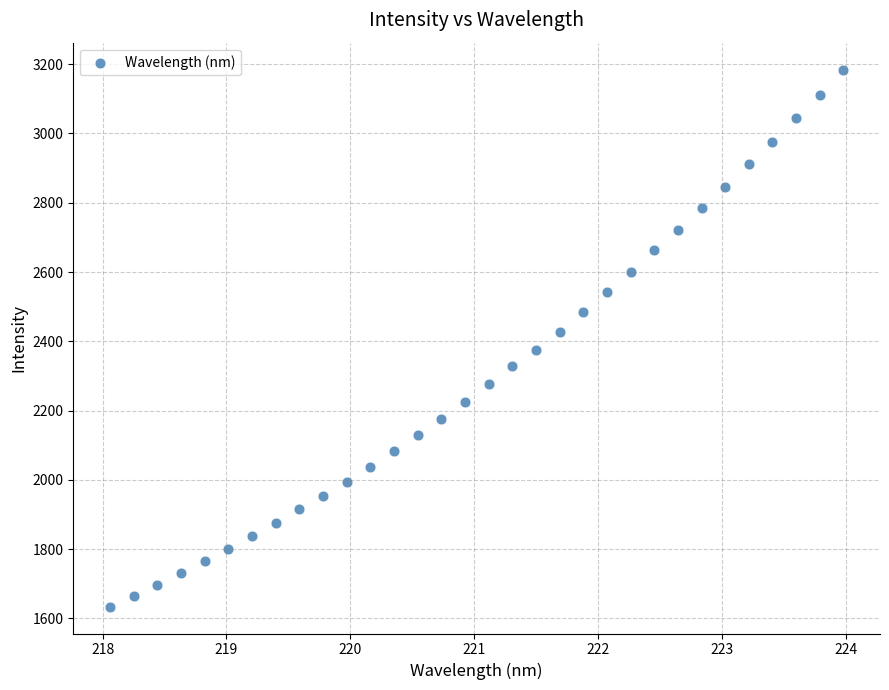

What is the range of Y values (max minus min)?

1550.7